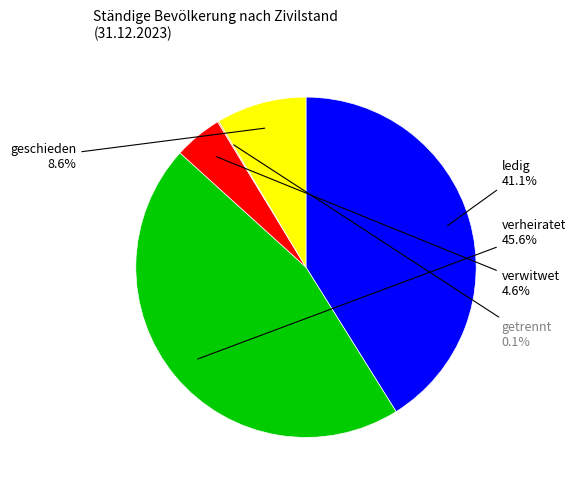

What is the largest slice in the pie chart?

verheiratet